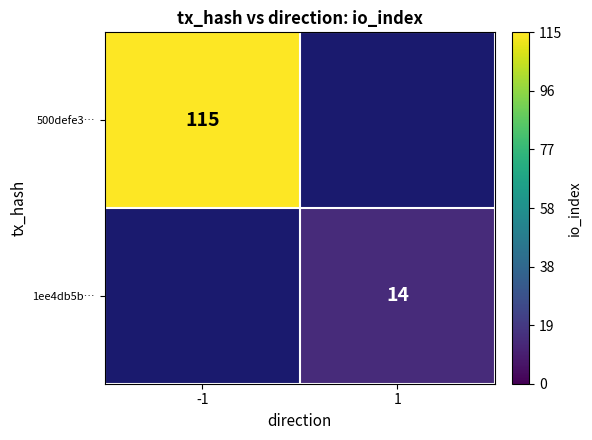

Is it true that 500defe3… equals 165 at -1?

False